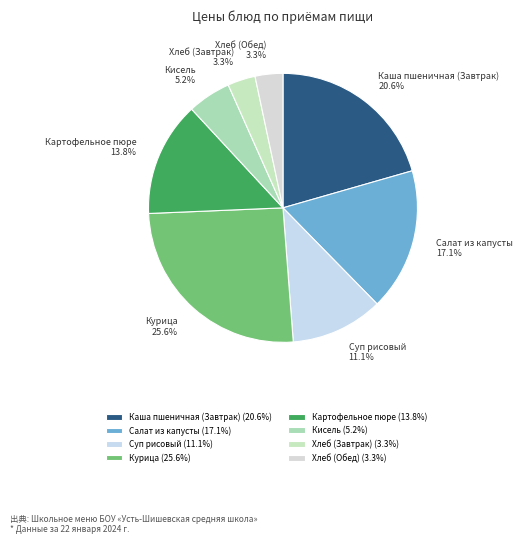

Which has a higher value, Салат из капусты or Хлеб (Завтрак)?

Салат из капусты